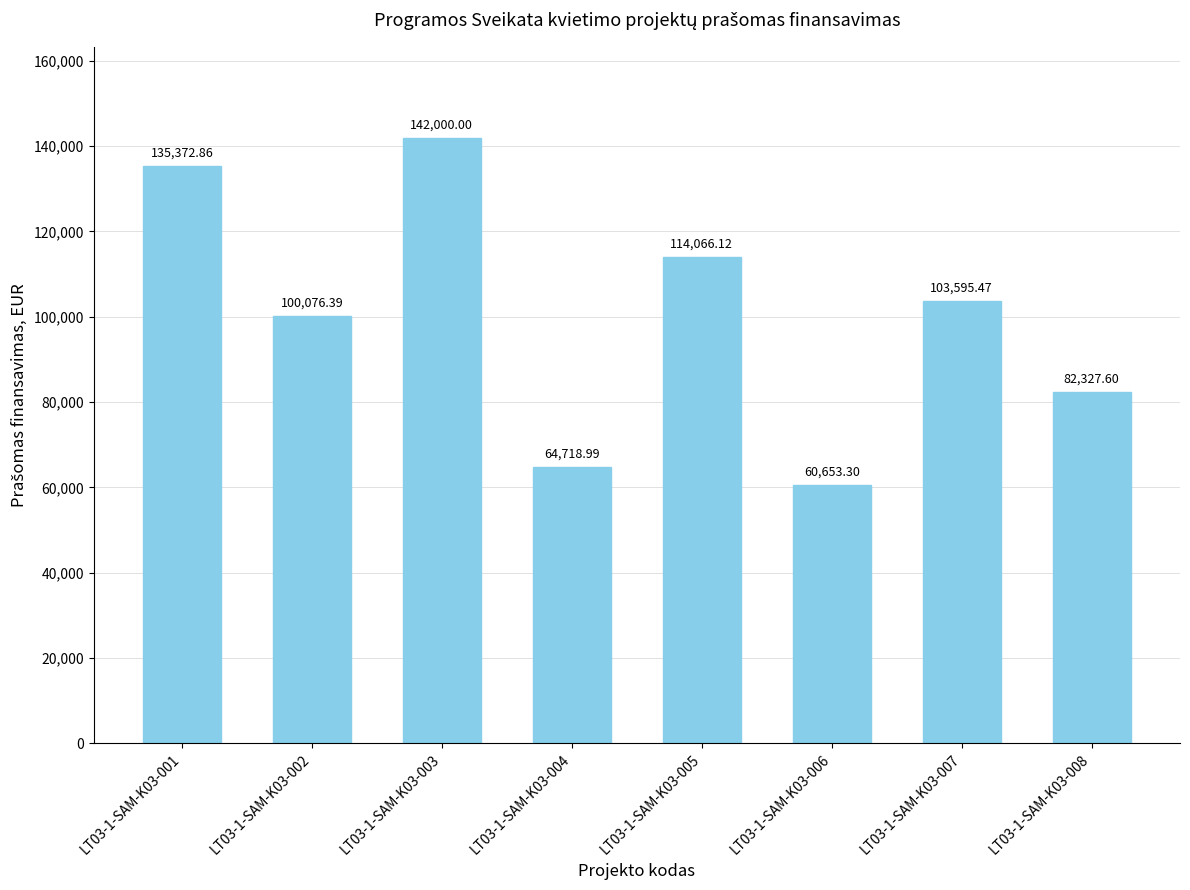

True or false: the data shows 26874.1 at LT03-1-SAM-K03-007.

False